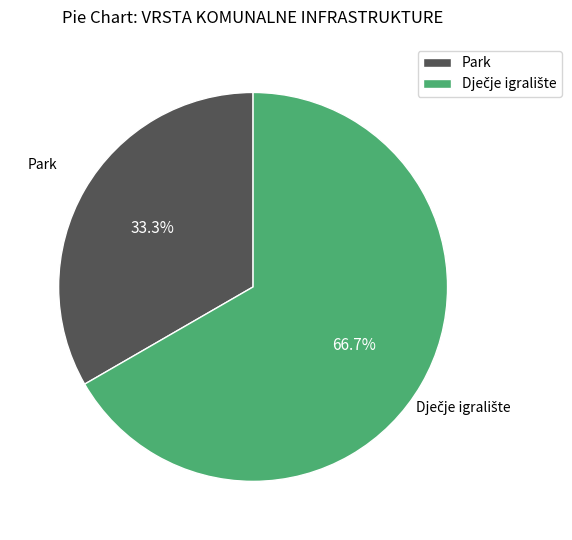

What portion of the pie excludes Park?

66.7%